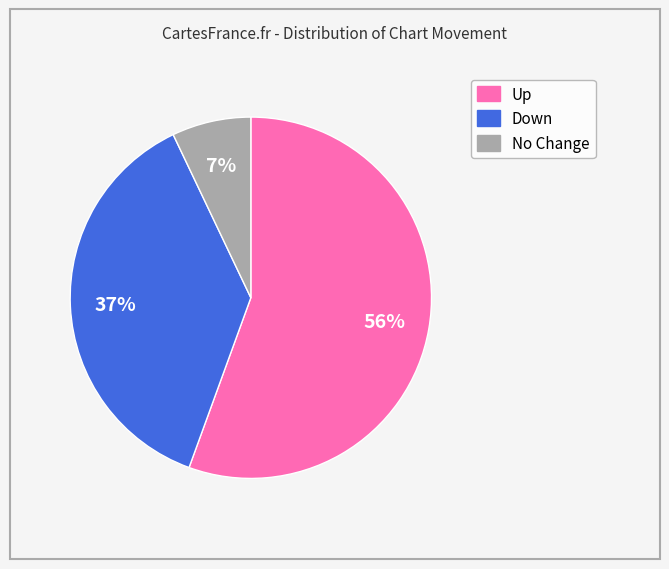

To the nearest percent, what is the average slice percentage?

33%